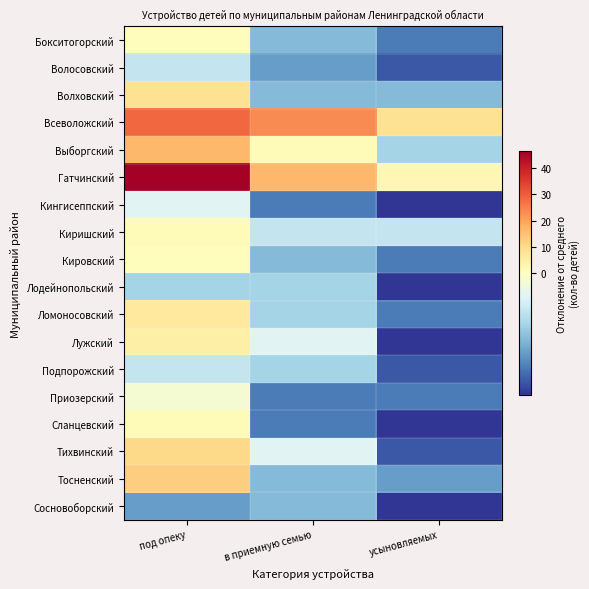

Which series has the widest spread of values?

Гатчинский